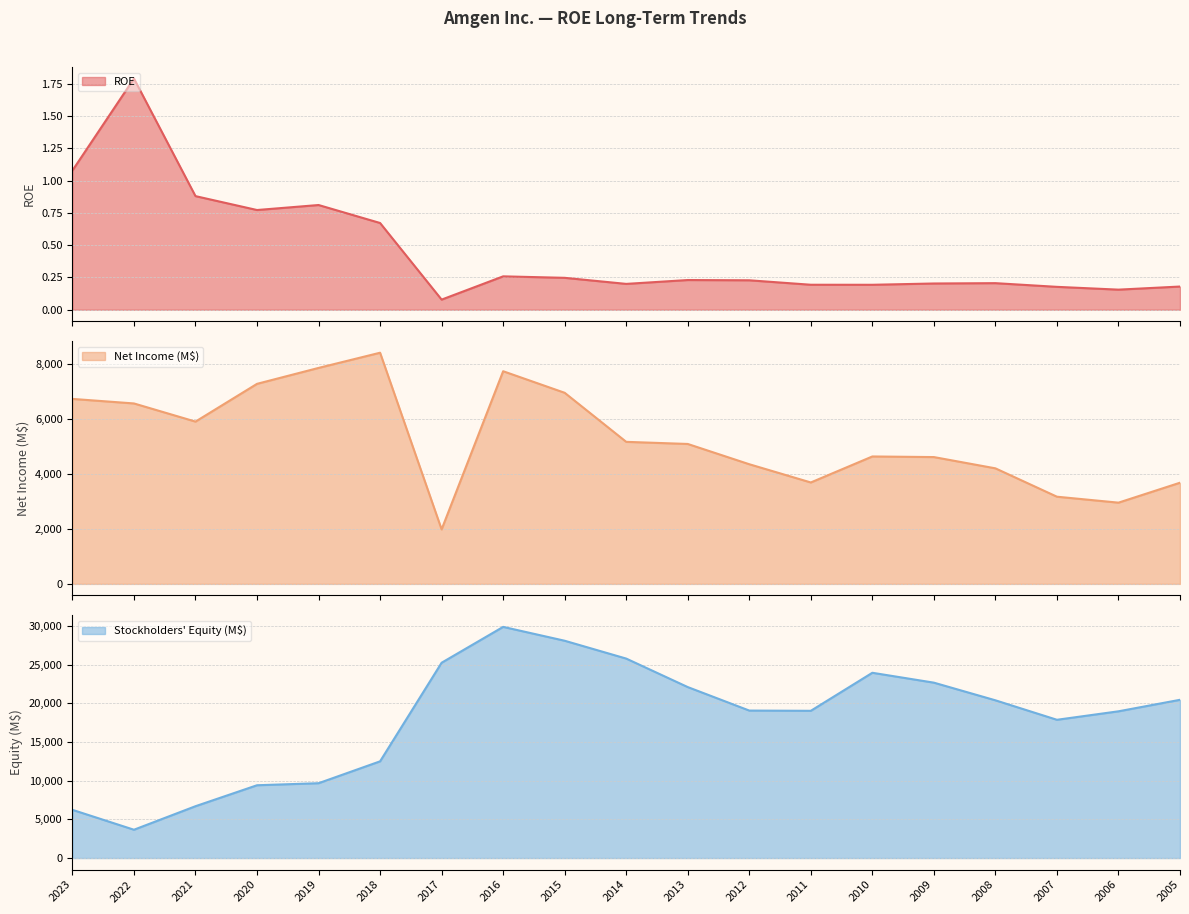

At which label is ROE closest to 0?

2017